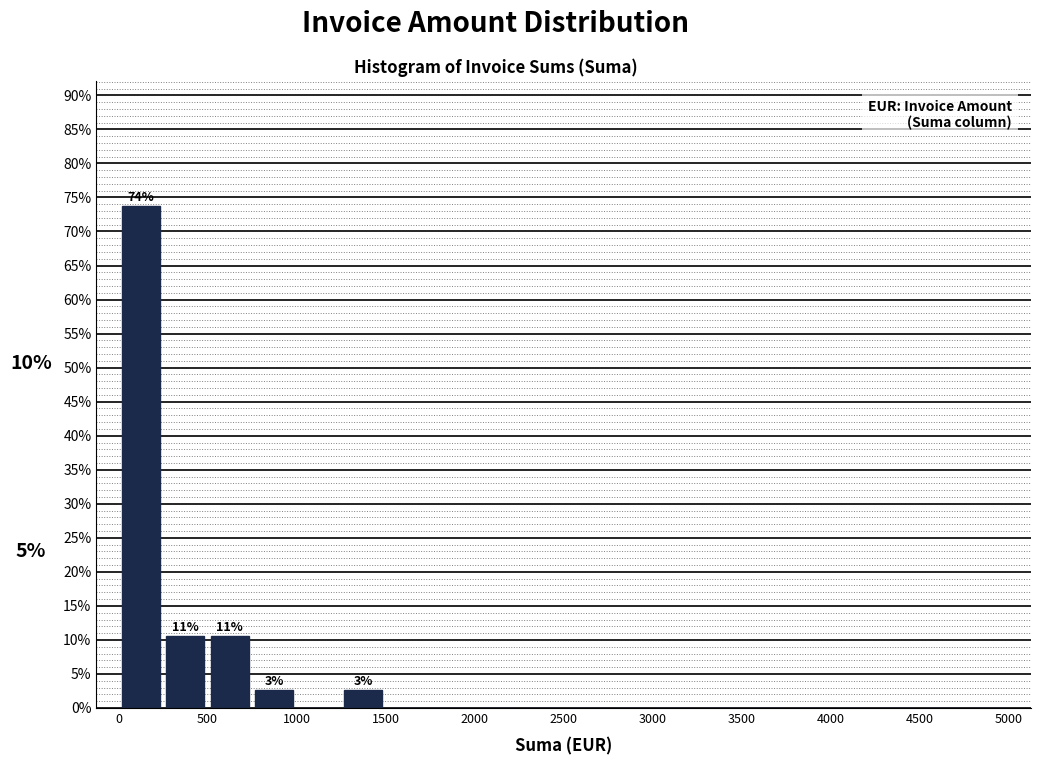

Which range on the x-axis has the tallest bar?

0 to 250